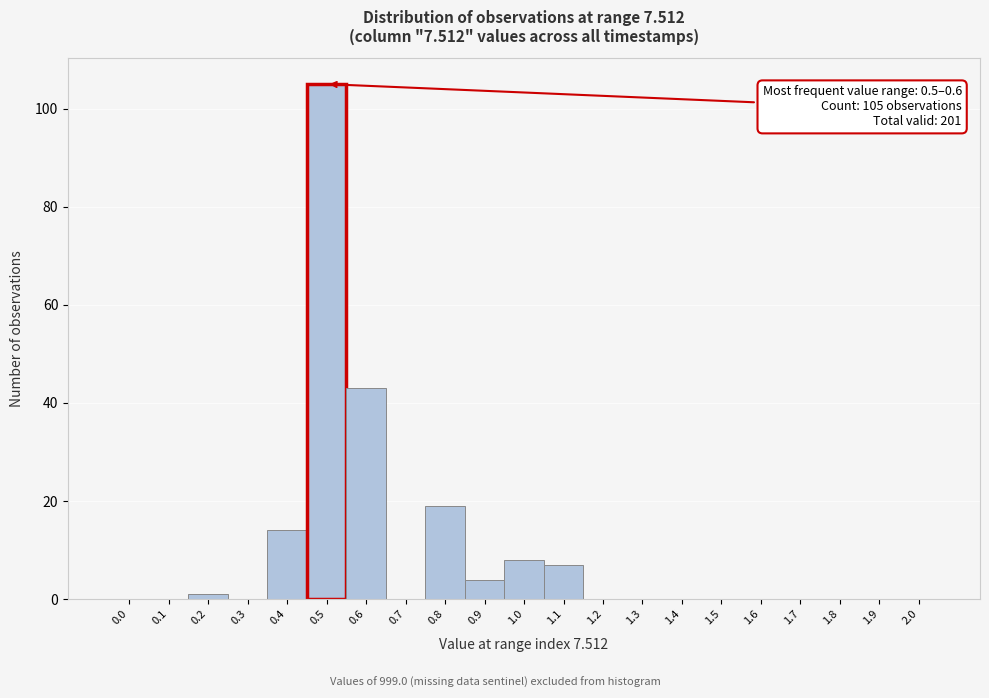

Reading left to right, transcribe all the data shown in this chart.

0.0=0	0.1=0	0.2=1	0.3=0	0.4=14	0.5=105	0.6=43	0.7=0	0.8=19	0.9=4	1.0=8	1.1=7	1.2=0	1.3=0	1.4=0	1.5=0	1.6=0	1.7=0	1.8=0	1.9=0	2.0=0